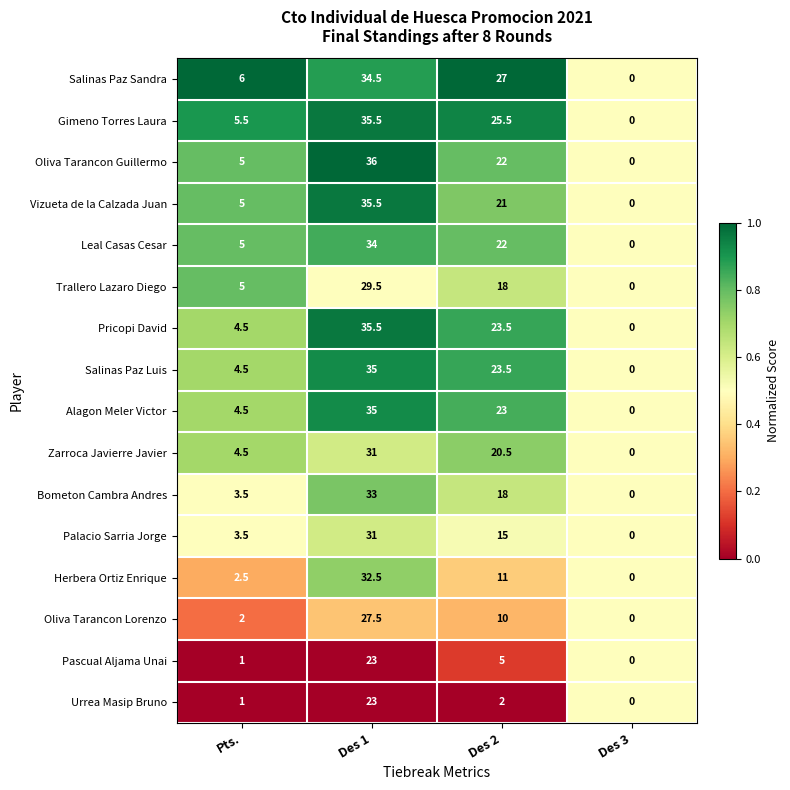

Between Des 1 and Des 3, which series saw the biggest shift?

Oliva Tarancon Guillermo